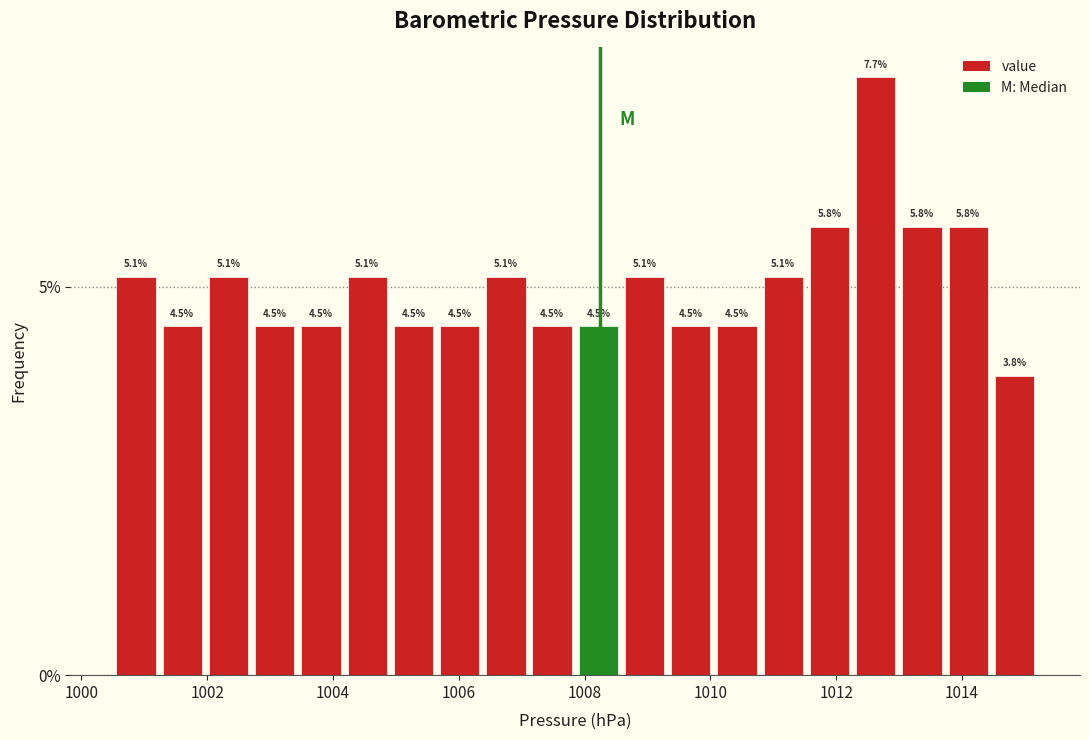

Around what value on the x-axis is the tallest bar? Give the approximate position of its centre, as read against the axis.

1012.6